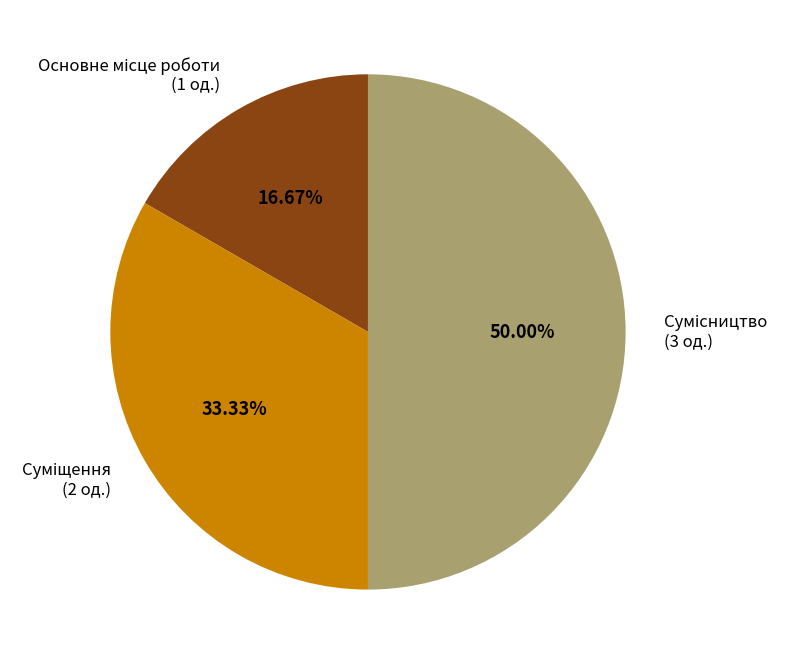

Count the number of slices in the pie.

3